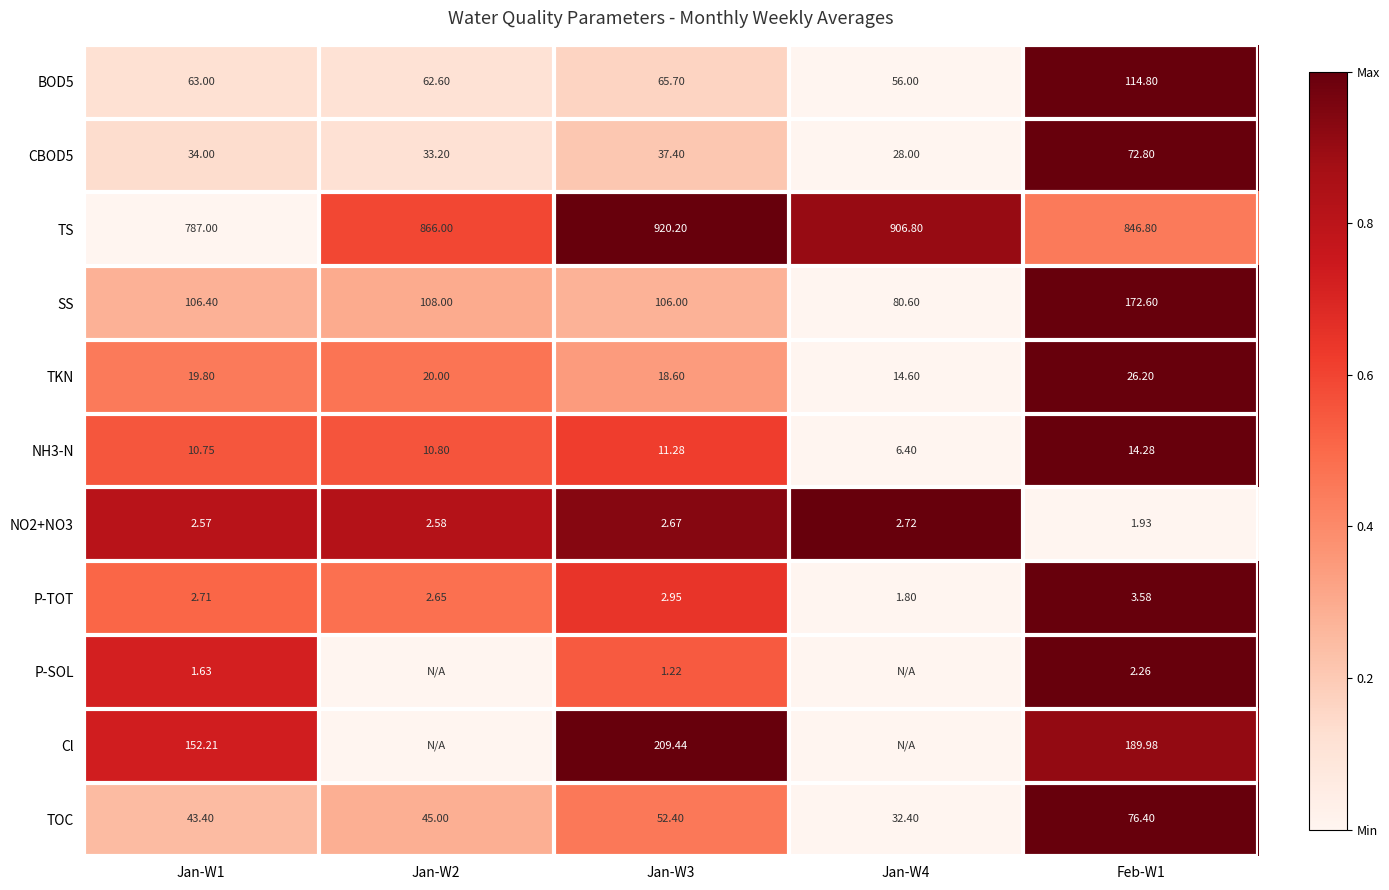

Rank the categories by P-TOT value from lowest to highest.

Jan-W4, Jan-W2, Jan-W1, Jan-W3, Feb-W1